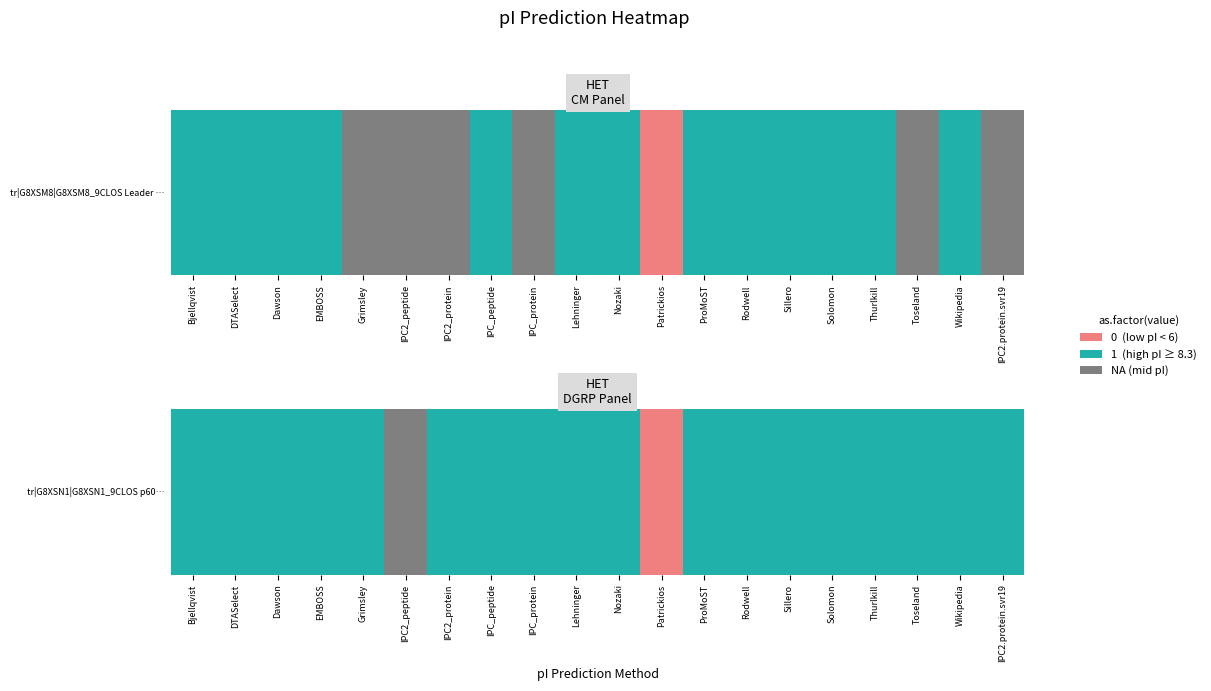

List the labels in order of value, largest first.

IPC2_peptide, Bjellqvist, DTASelect, Dawson, EMBOSS, Grimsley, IPC2_protein, IPC_peptide, IPC_protein, Lehninger, Nozaki, ProMoST, Rodwell, Sillero, Solomon, Thurlkill, Toseland, Wikipedia, IPC2.protein.svr19, Patrickios